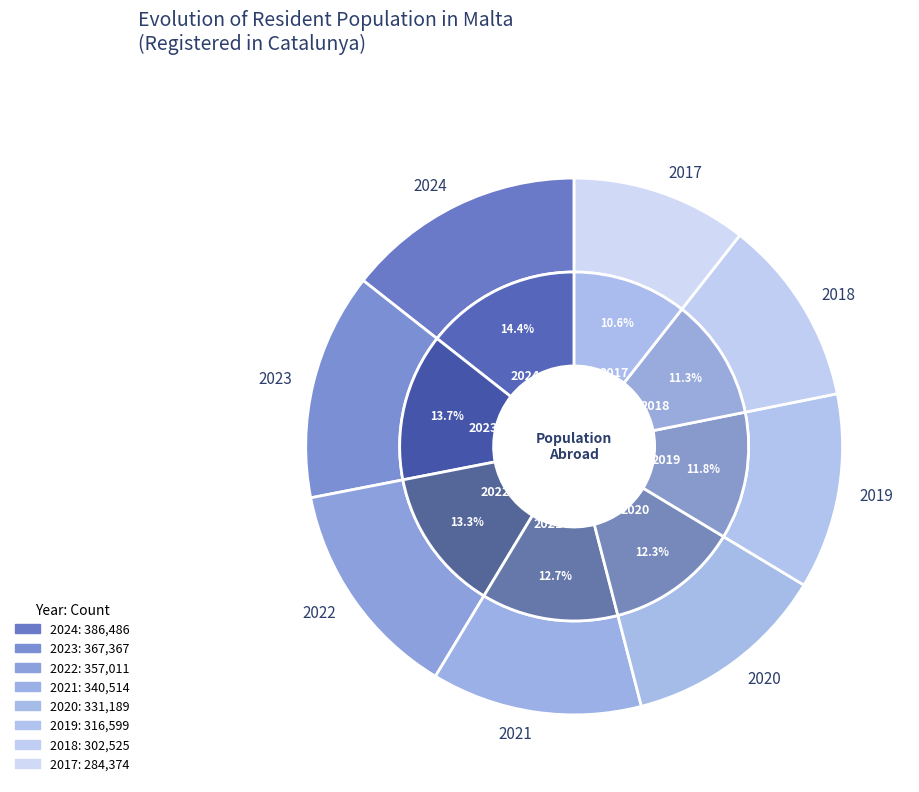

Is there a majority slice in this chart?

No